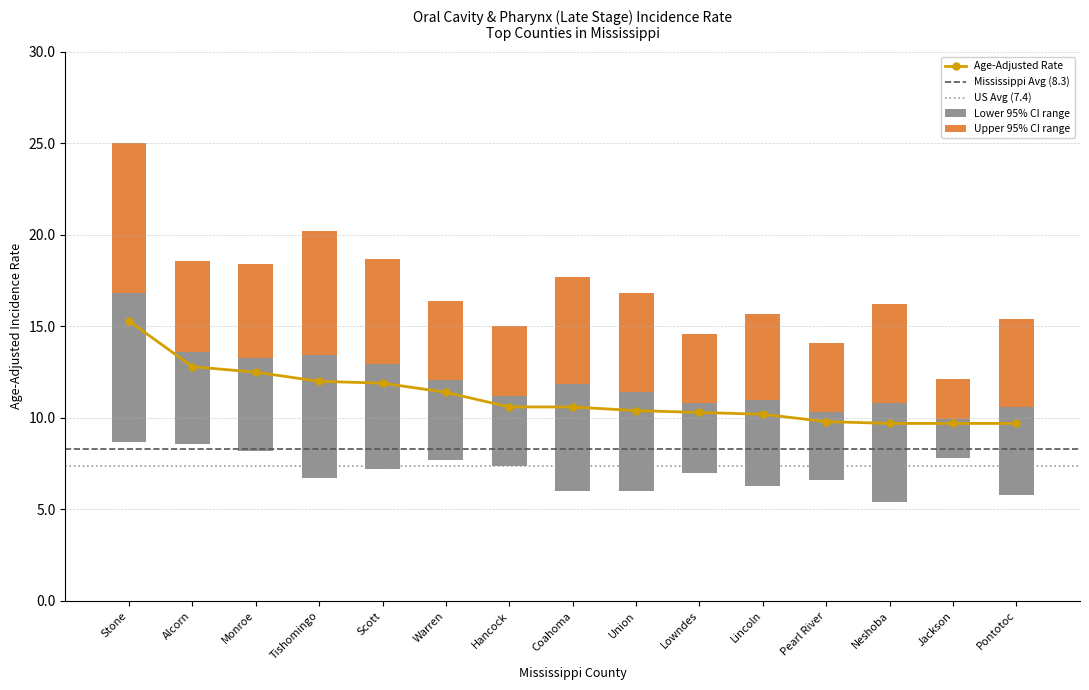

How many groups of bars are there?

15